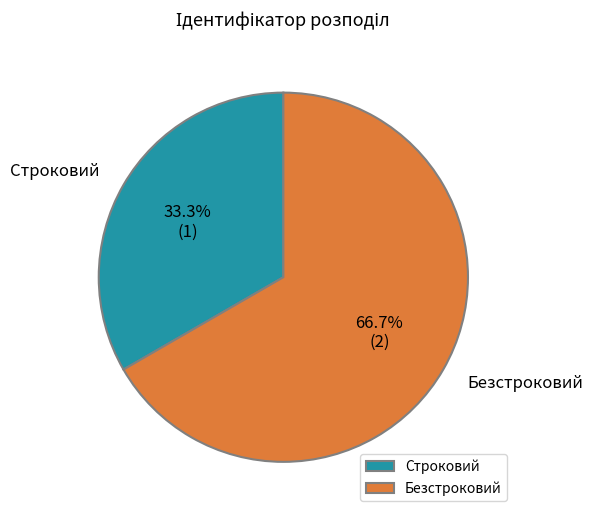

To the nearest percent, what is the difference between the Строковий and Безстроковий slice percentages?

33%